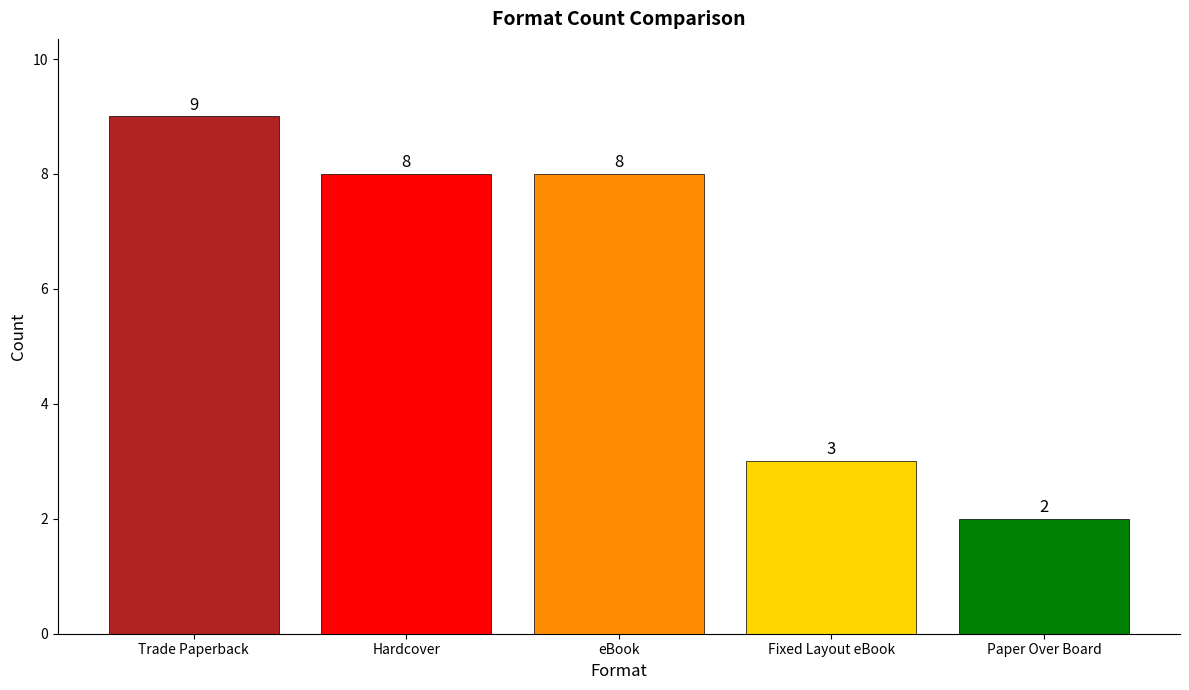

Count the number of data series in this chart.

1